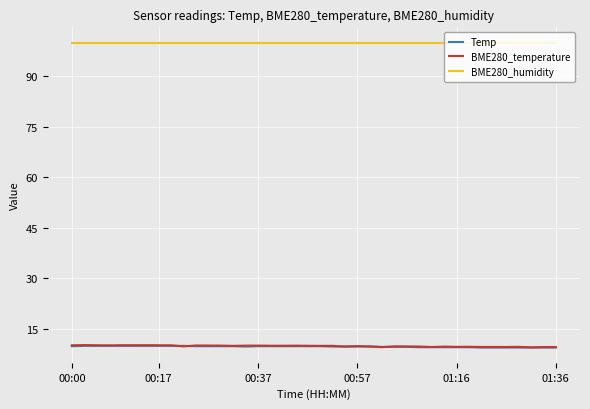

Which series has the largest total across all categories?

BME280_humidity